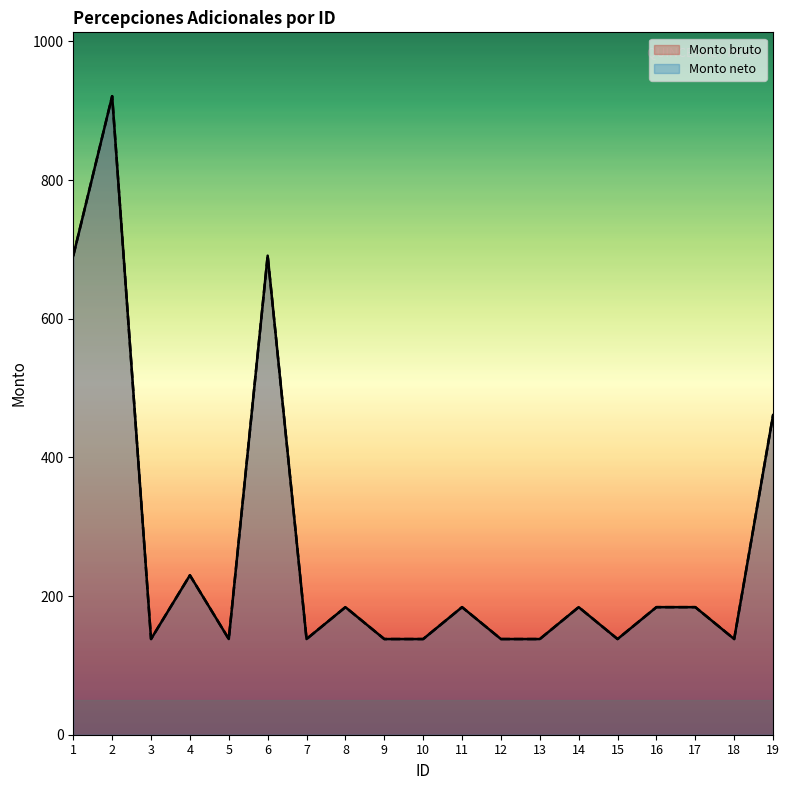

True or false: Monto neto and Monto bruto cross at least once.

False